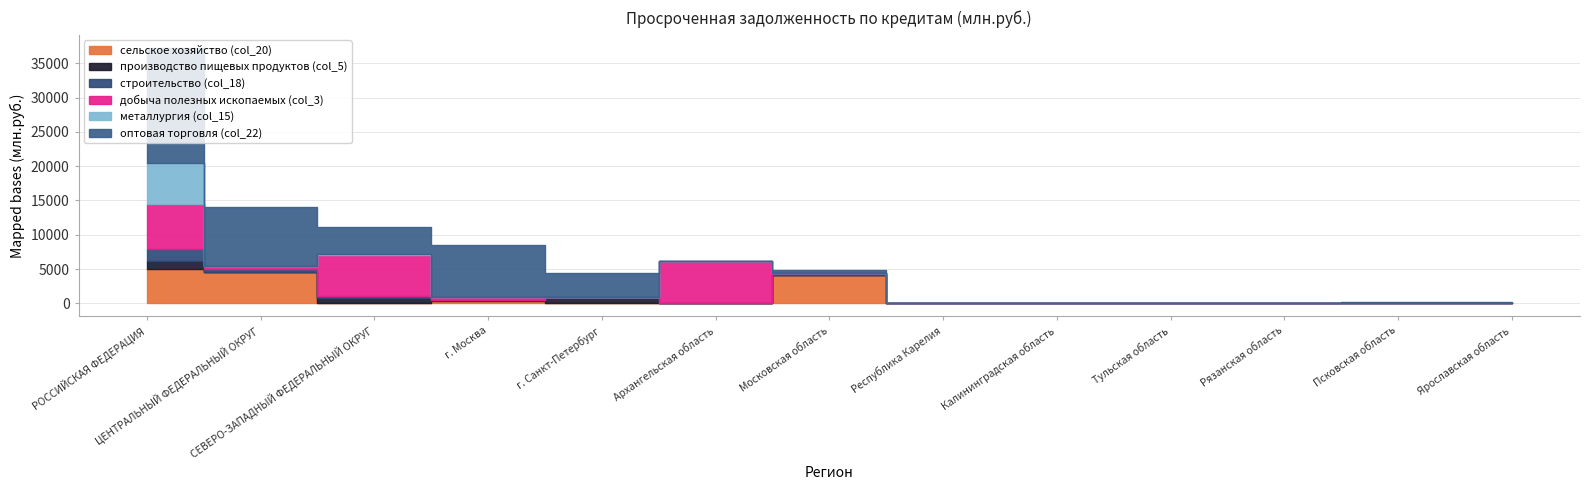

Reading left to right, what are all the values shown in this chart?

сельское хозяйство (col_20): 4989	4500	1	303	0	1	4140	0	0	0	0	0	0
производство пищевых продуктов (col_5): 1203	138	734	117	734	0	12	0	0	0	9	0	0
строительство (col_18): 1664	385	266	0	202	0	208	0	62	0	0	0	0
добыча полезных ископаемых (col_3): 6695	442	6119	442	17	6102	0	0	0	0	0	0	0
металлургия (col_15): 5868	0	7	0	7	0	0	0	0	0	0	0	0
оптовая торговля (col_22): 16864	8519	4064	7714	3506	5	521	0	25	56	0	215	126